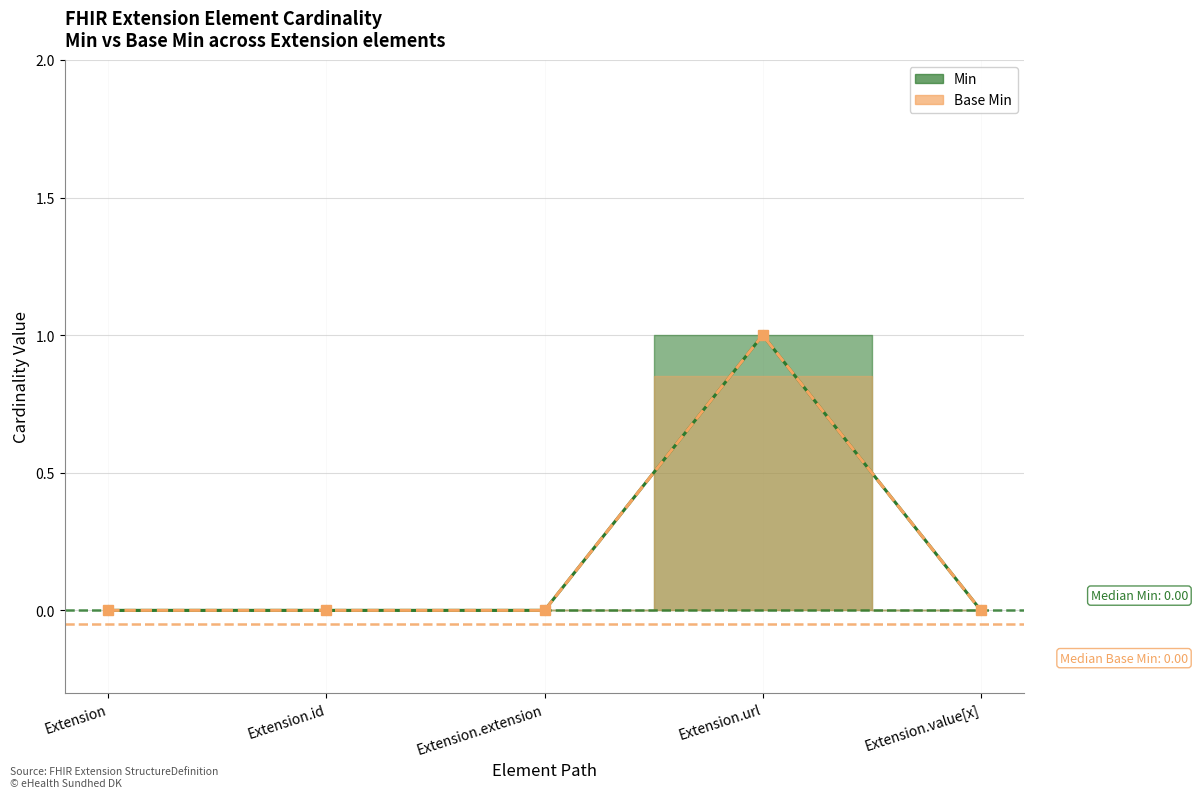

True or false: Min has a value of 1 at Extension.extension.

False